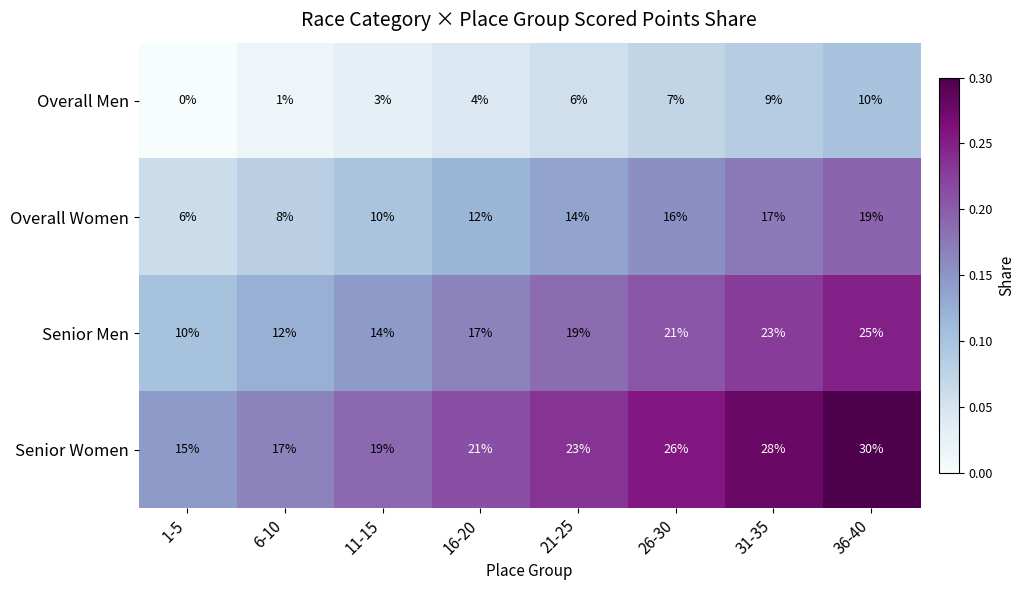

Is the value of Overall Women at 31-35 greater than the value of Senior Men at 21-25?

No